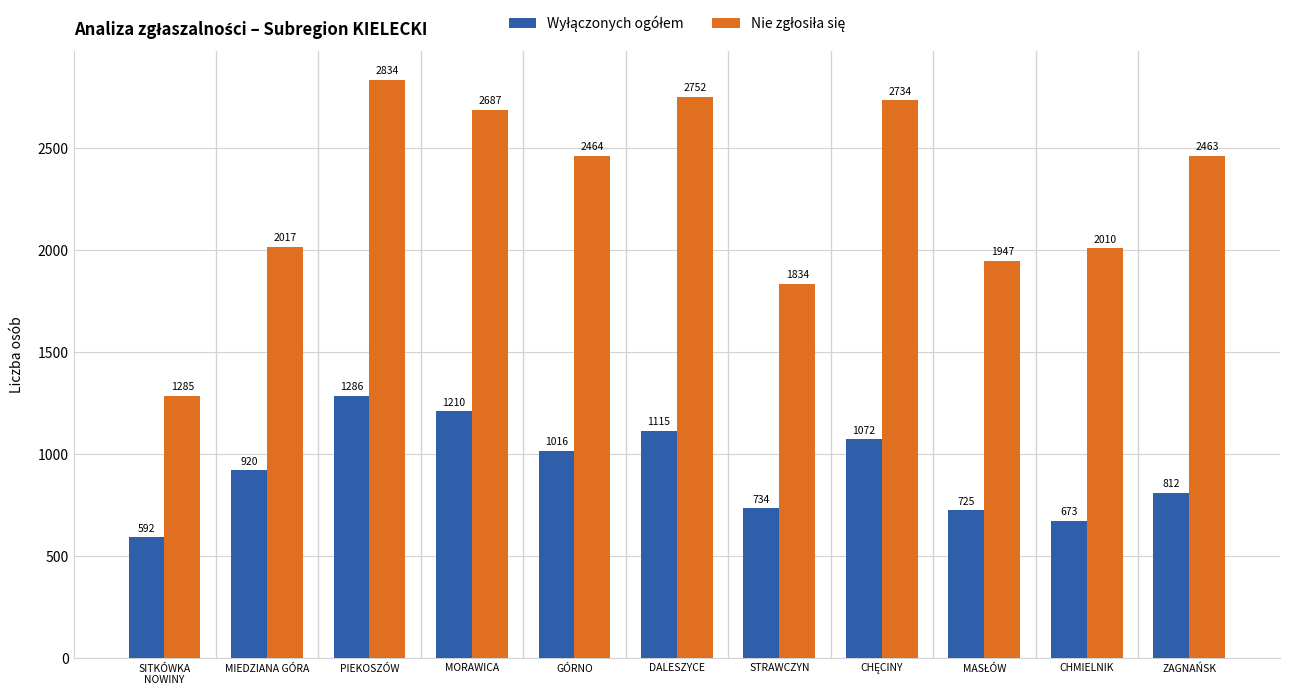

What is the label of the 3rd bar from the left?

PIEKOSZÓW